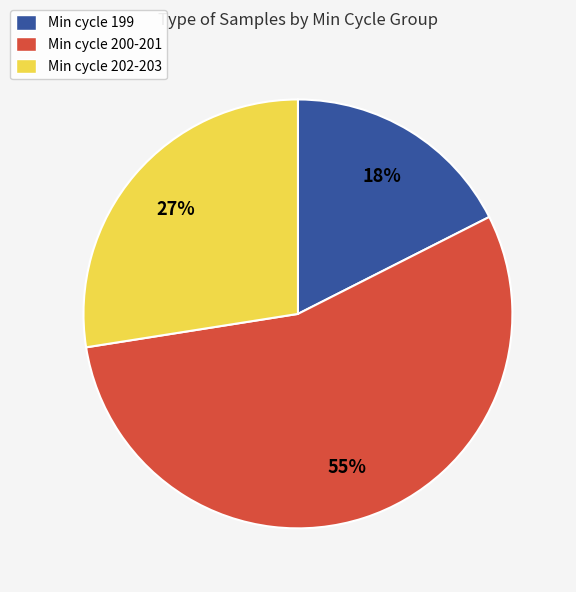

What percentage is the Min cycle 200-201 slice, to the nearest percent?

55%